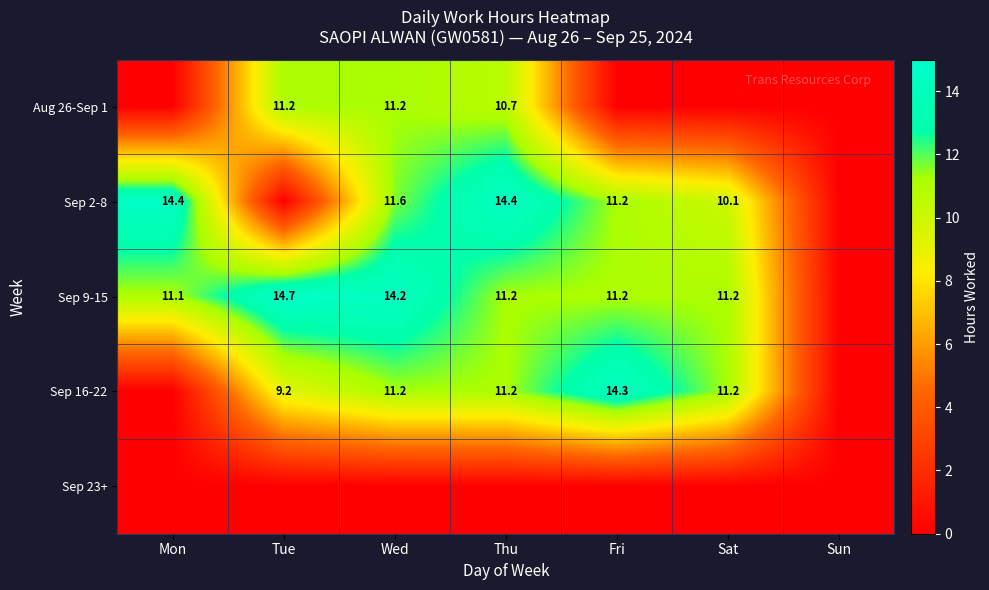

What is the difference between the Sep 9-15 values at Tue and Thu?

3.5